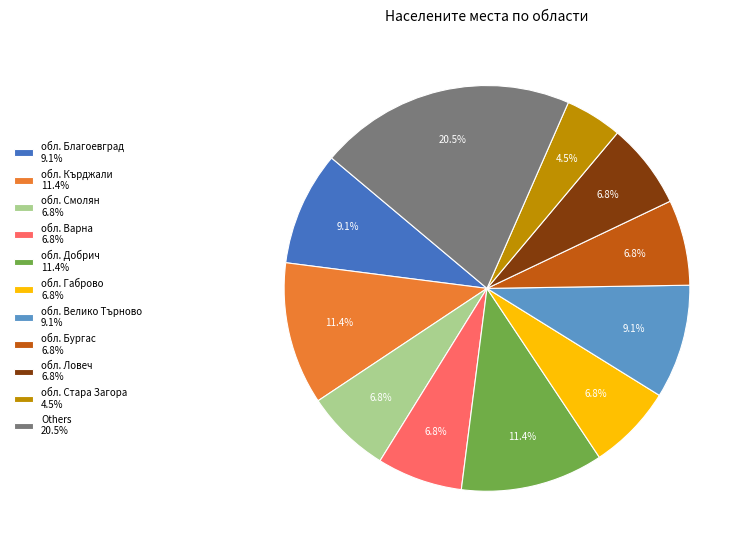

Which category has the smallest portion of the pie?

обл. Стара Загора 4.5%